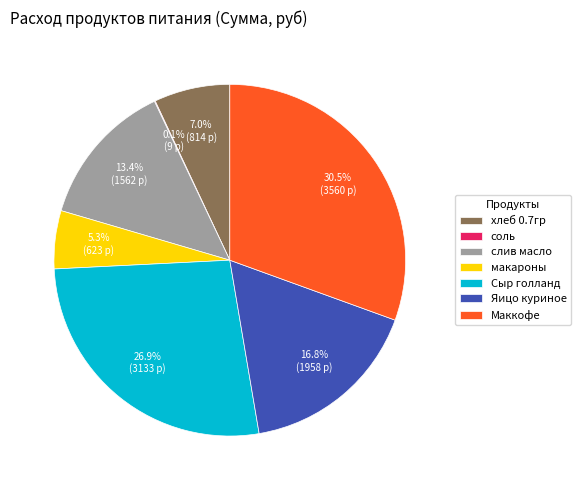

Is Яицо куриное the majority of the pie?

No